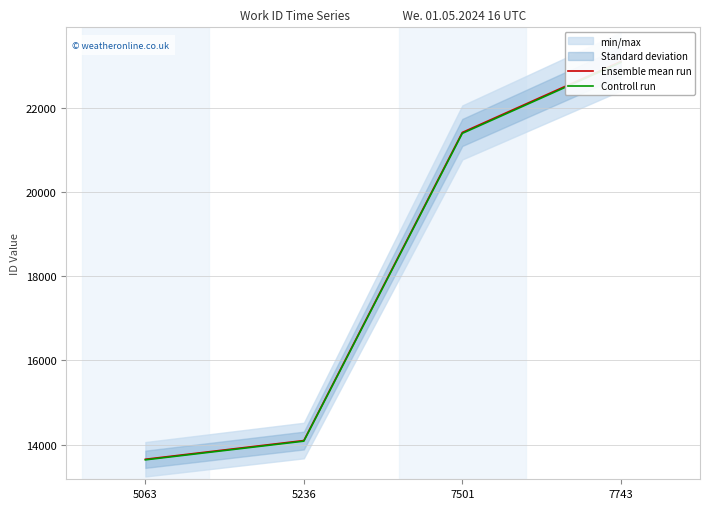

Which label corresponds to the smallest value in the chart?

5063